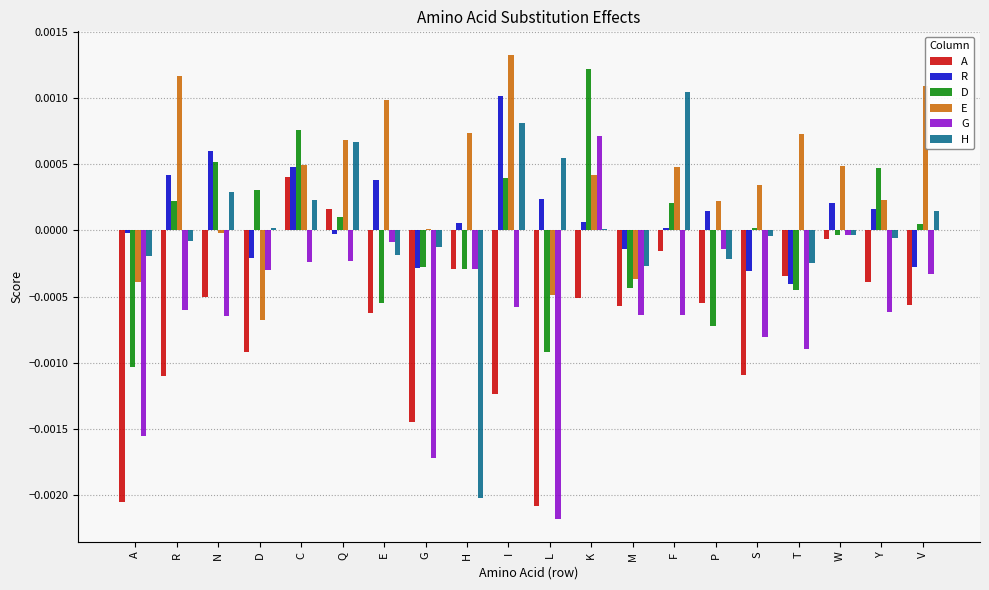

Are the bars grouped side by side (vs. stacked)?

Yes